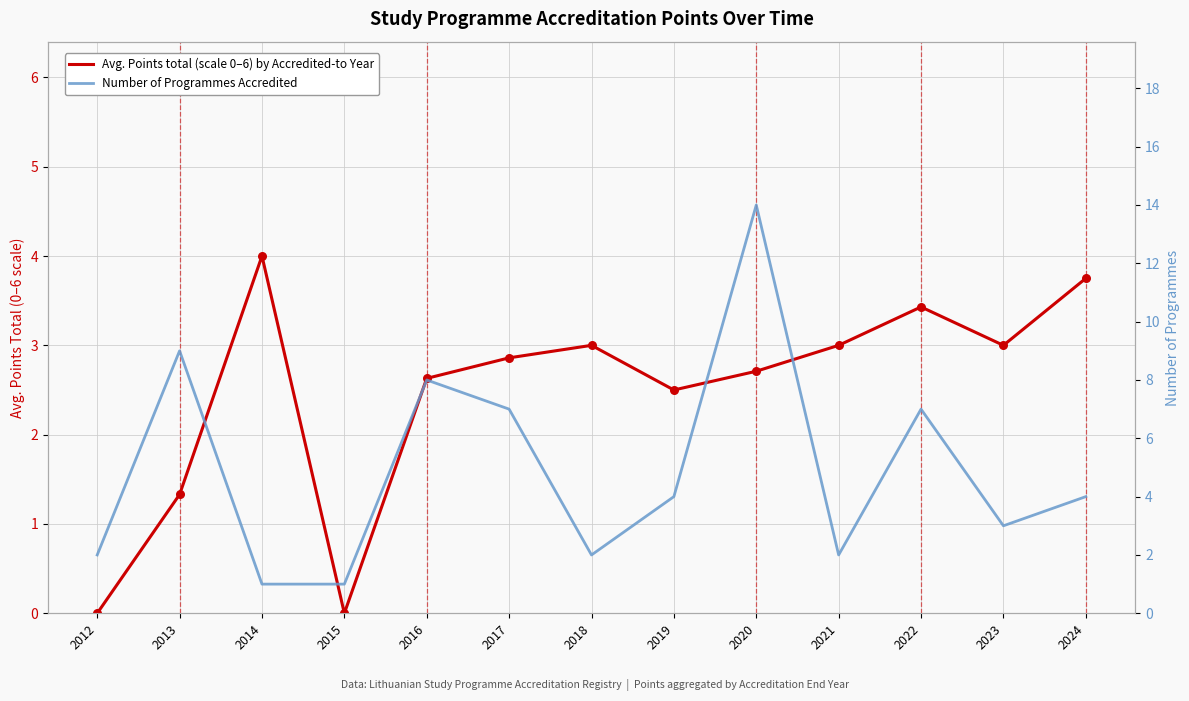

Is the value of Avg. Points total (scale 0–6) by Accredited-to Year at 2020 greater than the value of Number of Programmes Accredited at 2023?

No